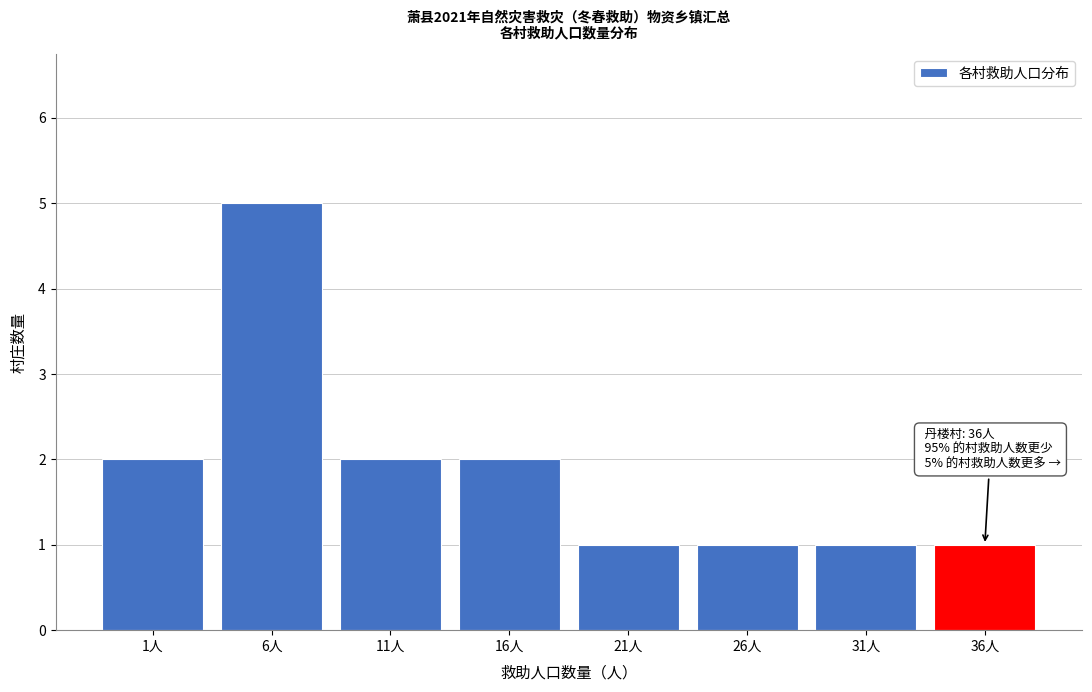

Reading left to right, list all the values displayed in this chart.

1人=2	6人=5	11人=2	16人=2	21人=1	26人=1	31人=1	36人=1